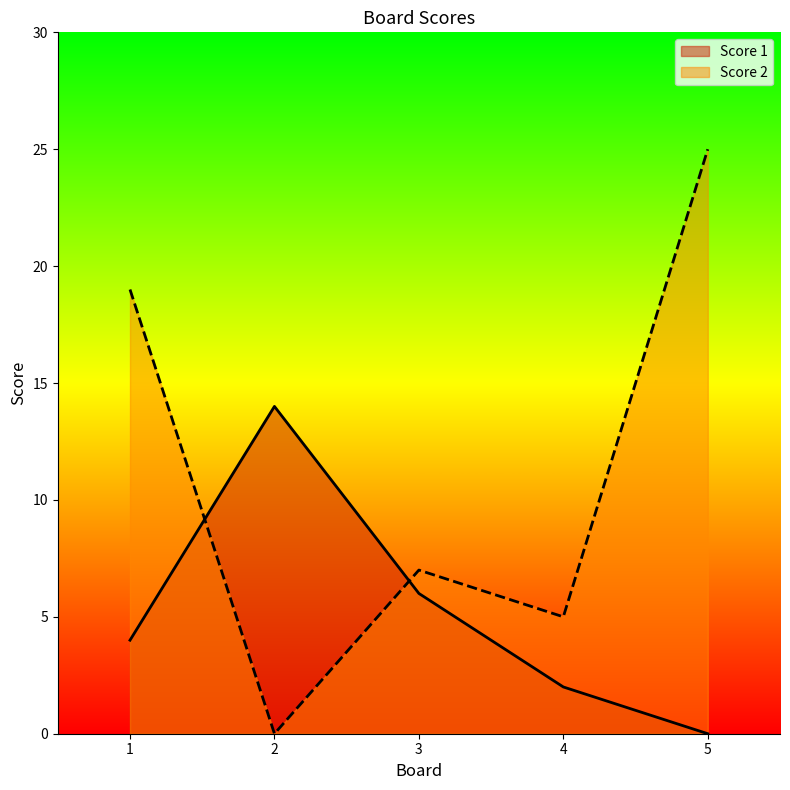

Which series changed the most between 1 and 3?

Score 2